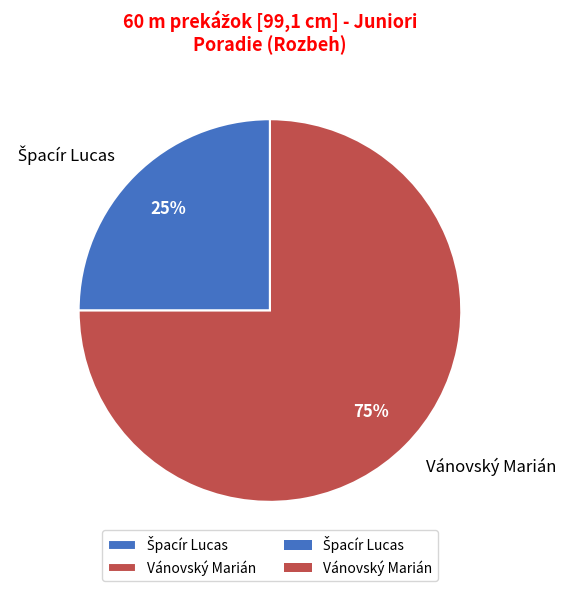

Count the number of slices in the pie.

2